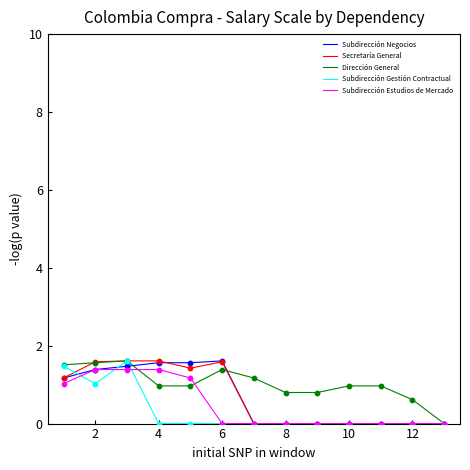

What is the maximum value for Subdirección Estudios de Mercado?

1.4